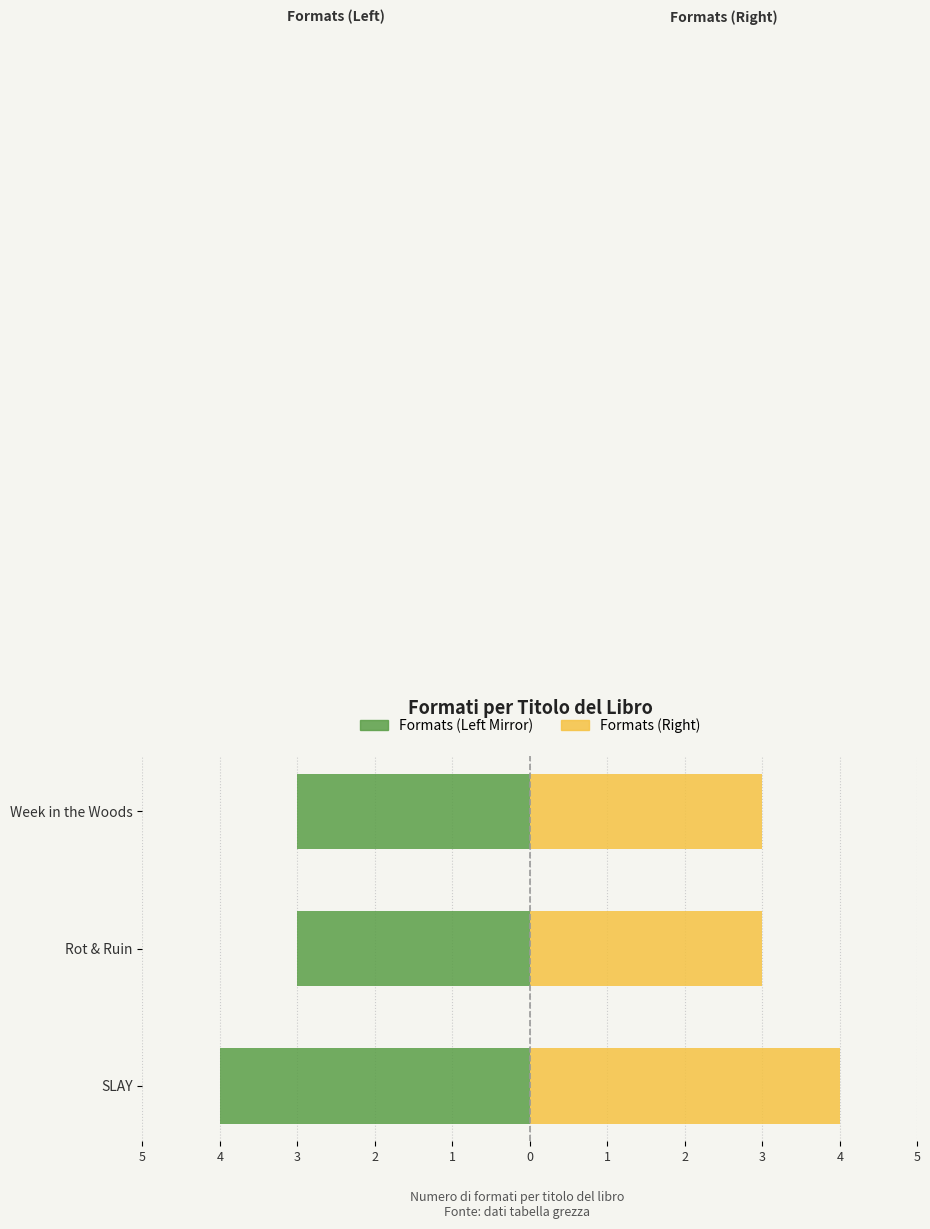

Which has a higher value, Rot & Ruin or SLAY?

Rot & Ruin